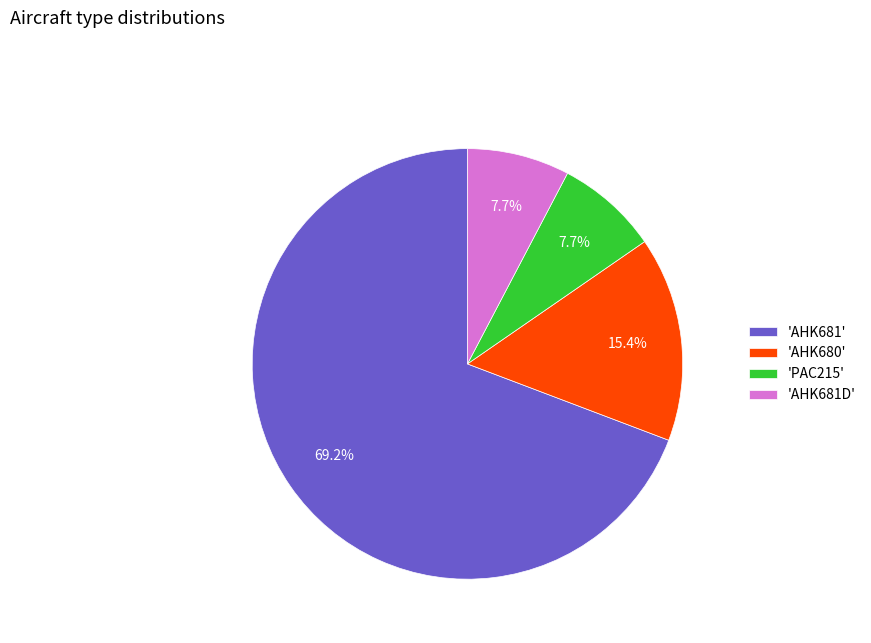

How many segments does this pie chart have?

4